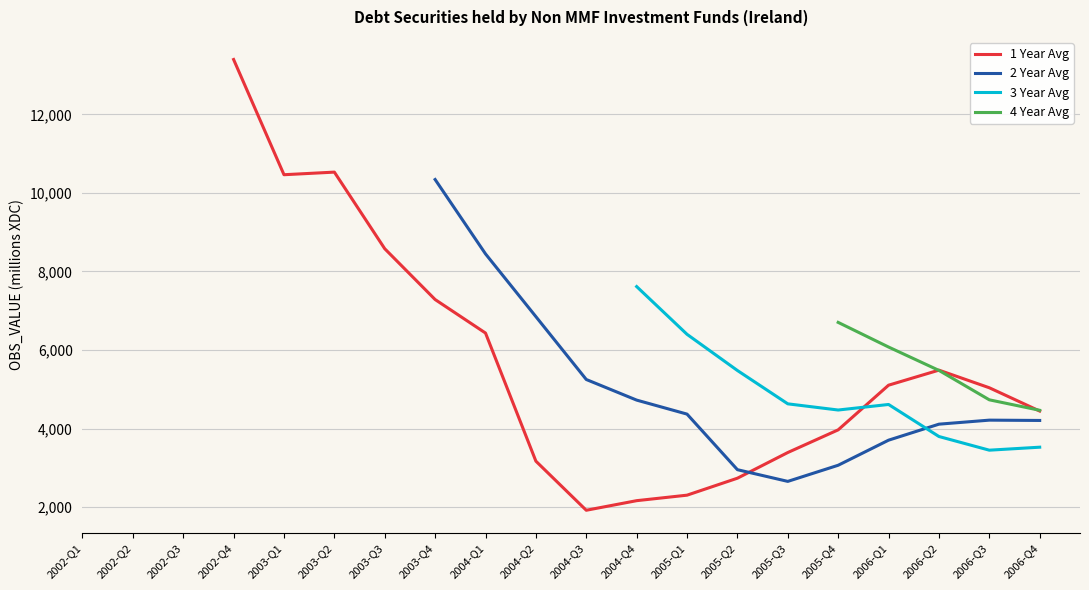

What is the label of the 17th point from the right?

2002-Q4